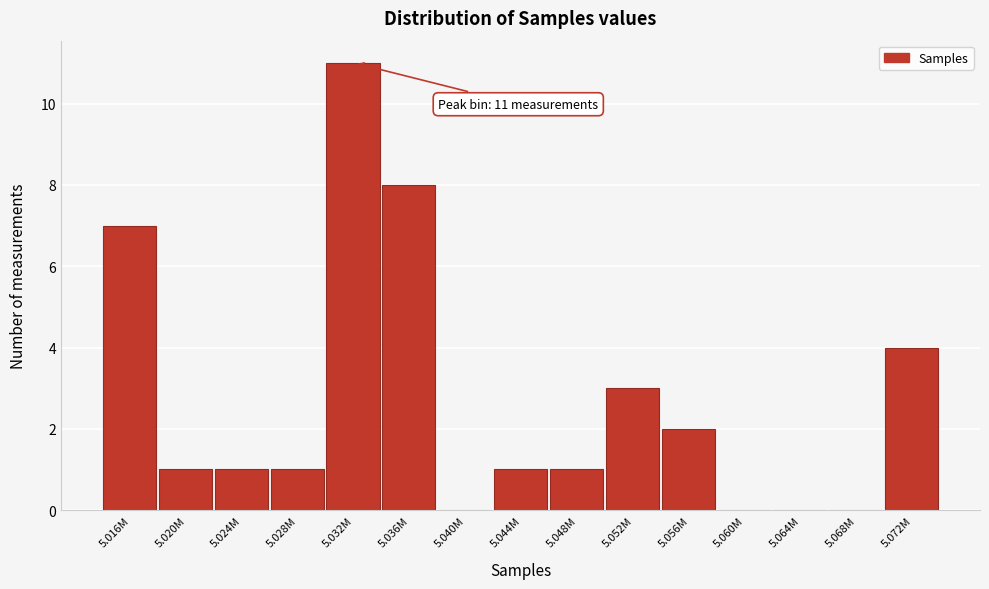

Reading left to right, what are all the values shown in this chart?

5.016M=7	5.020M=1	5.024M=1	5.028M=1	5.032M=11	5.036M=8	5.040M=0	5.044M=1	5.048M=1	5.052M=3	5.056M=2	5.060M=0	5.064M=0	5.068M=0	5.072M=4